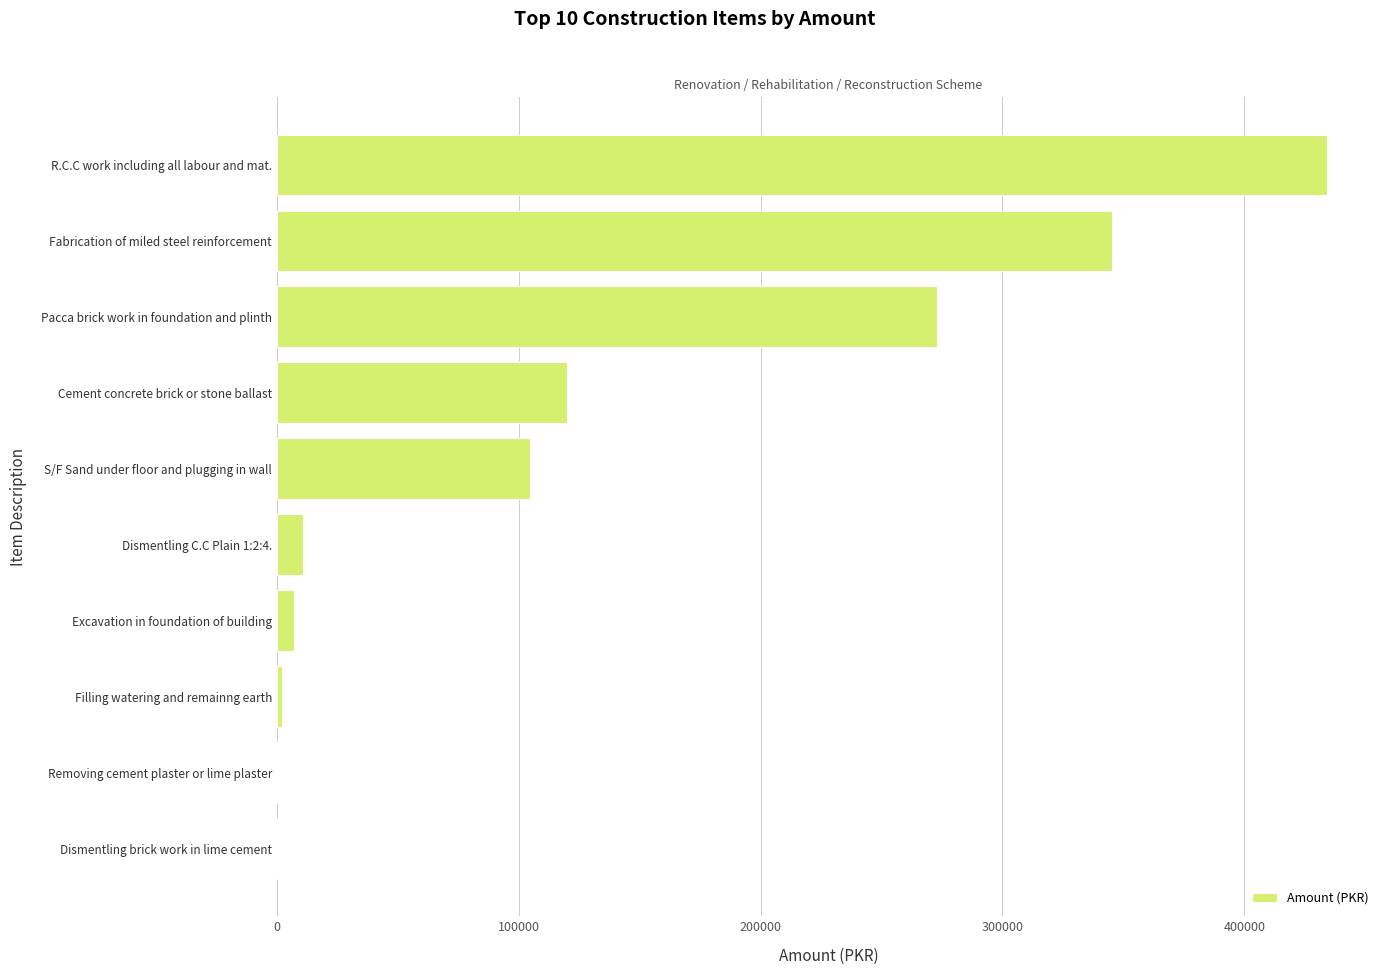

Which label corresponds to the largest value in the chart?

R.C.C work including all labour and mat.